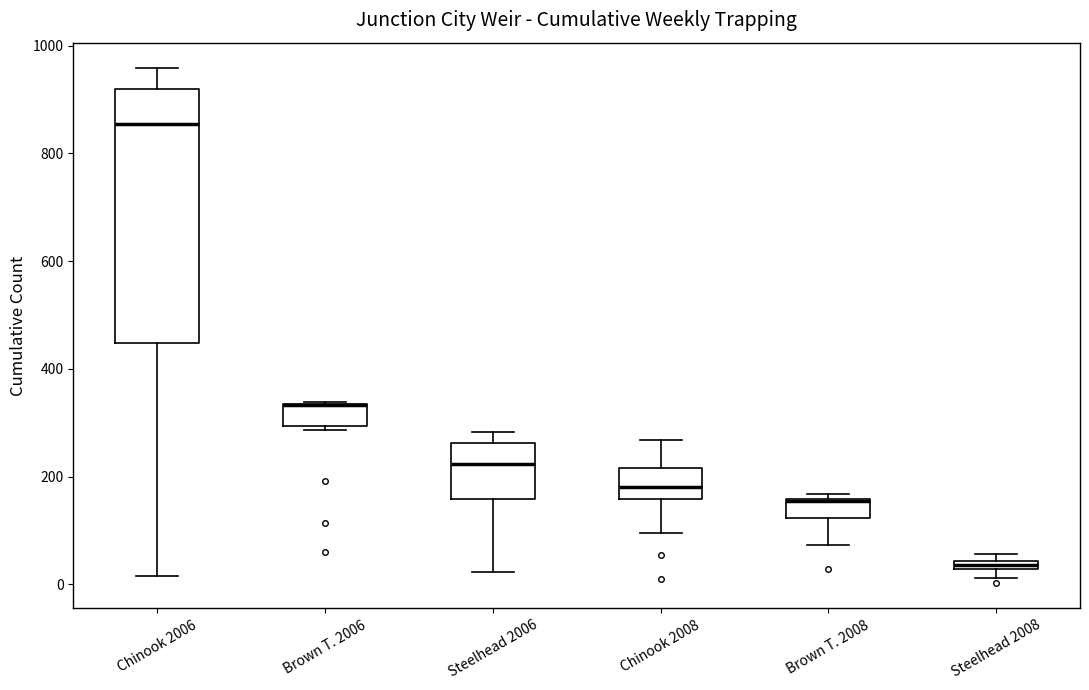

Comparing the boxes themselves (not the whiskers), which one is the tallest?

Chinook 2006